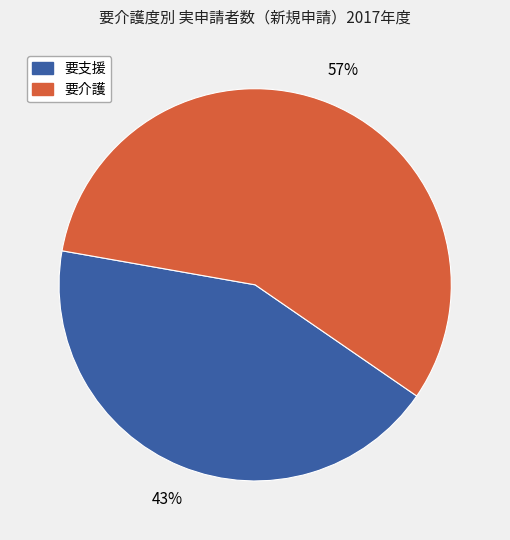

Does any single category account for the majority?

Yes